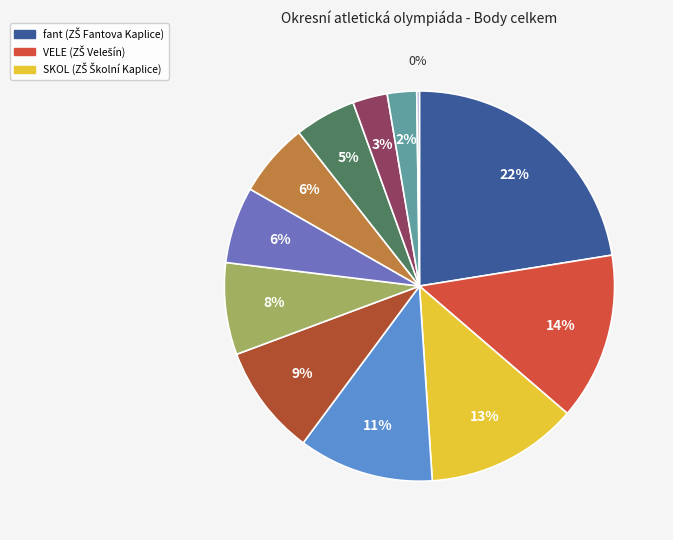

To the nearest percent, what is the average slice percentage?

8%